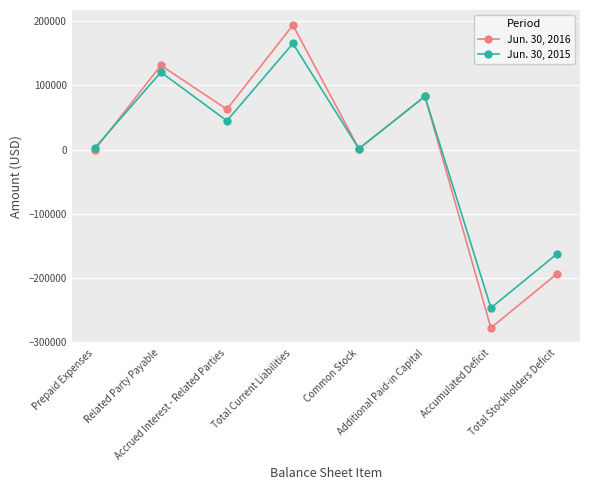

What are all the series names shown in the legend?

Jun. 30, 2016, Jun. 30, 2015